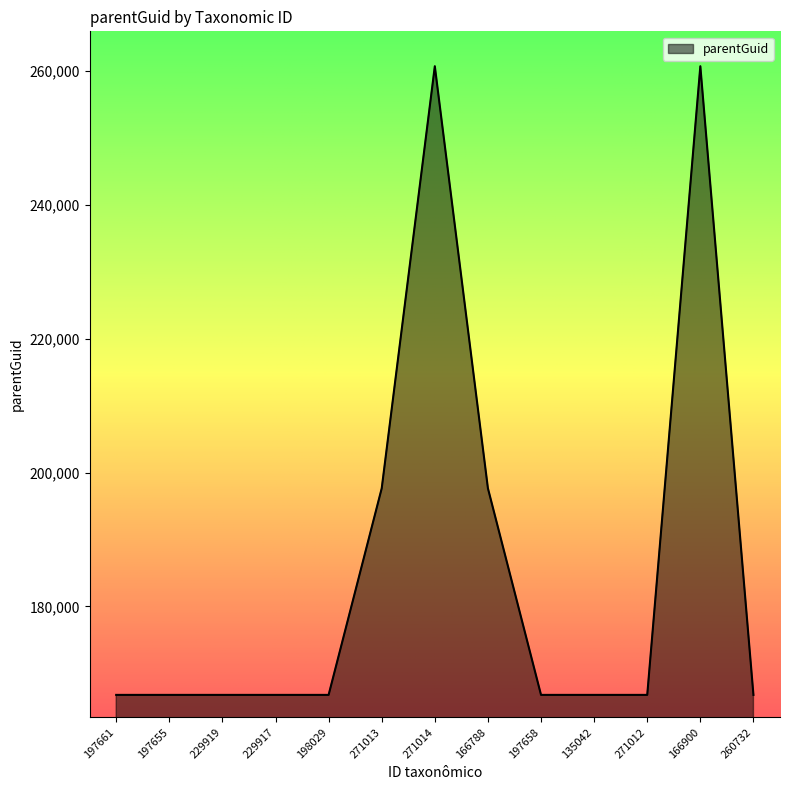

What is the minimum value shown in the chart?

166791